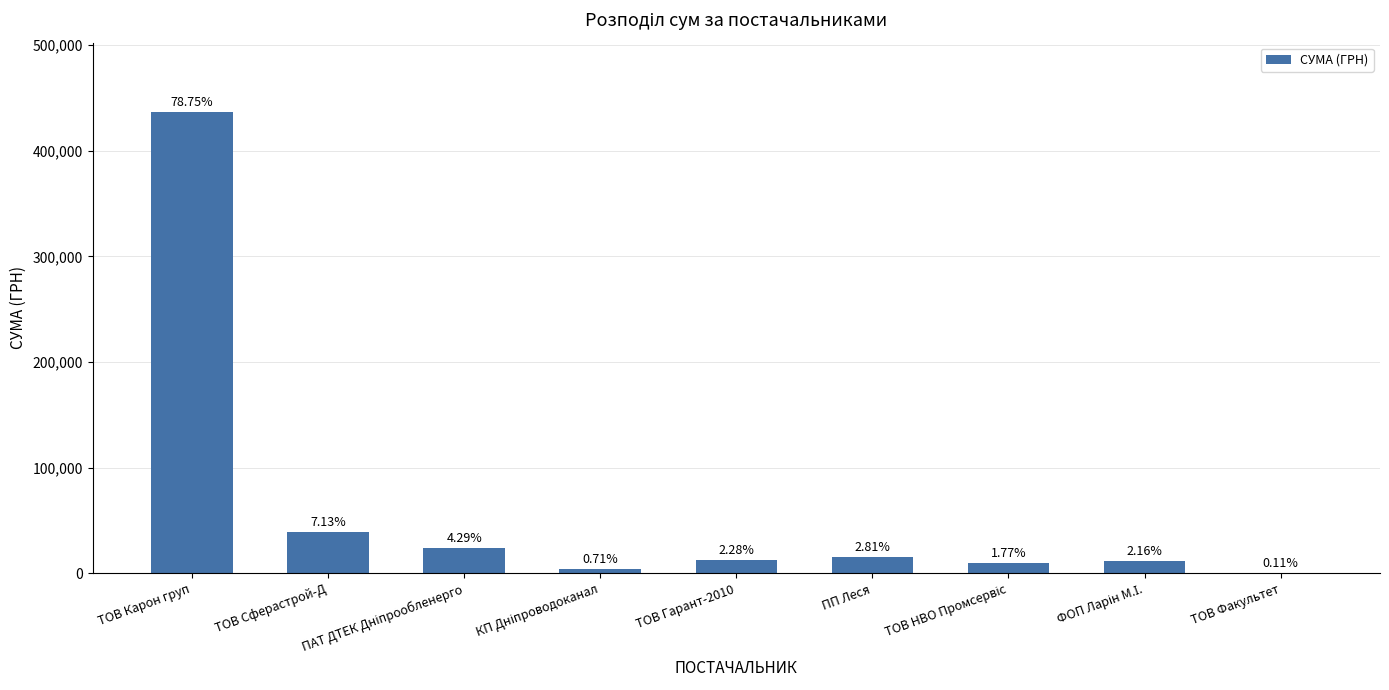

Is it true that the value at ТОВ Гарант-2010 is 17625.1?

False